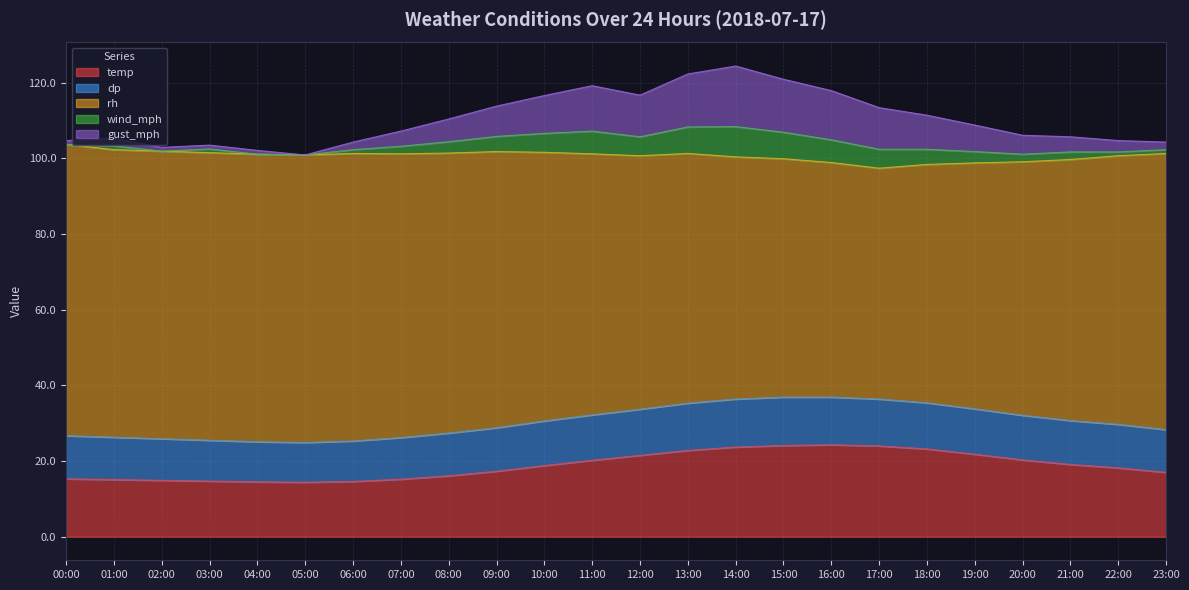

What is the total value across all series at 13:00?

122.3